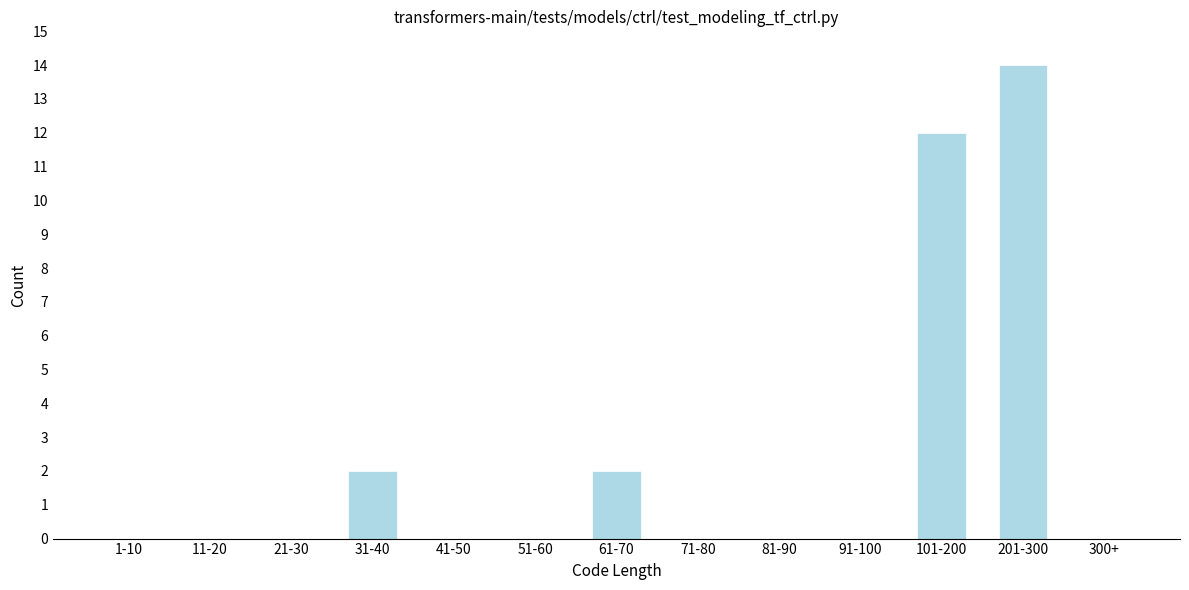

Reading left to right, transcribe all the data shown in this chart.

1-10=0	11-20=0	21-30=0	31-40=2	41-50=0	51-60=0	61-70=2	71-80=0	81-90=0	91-100=0	101-200=12	201-300=14	300+=0